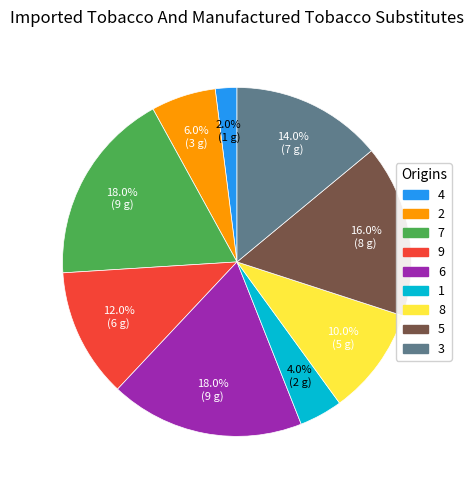

Approximately how many times larger is the value at 3 compared to 1?

3.5